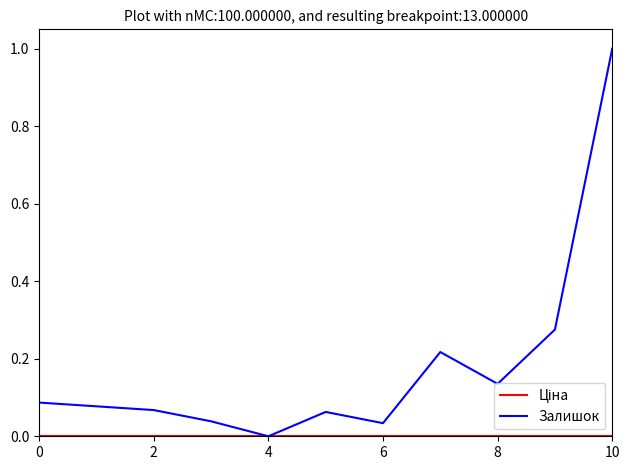

Which series has the widest spread of values?

Залишок